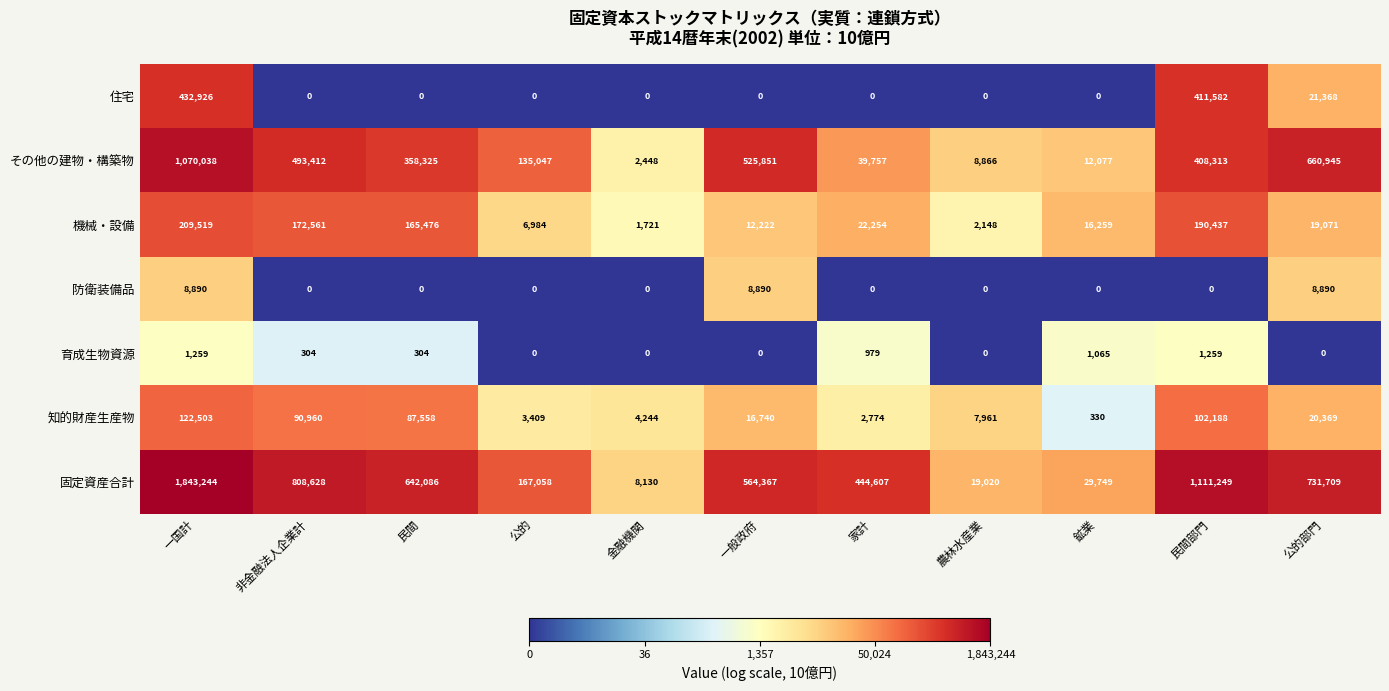

What is the maximum value shown in the chart?

1843244